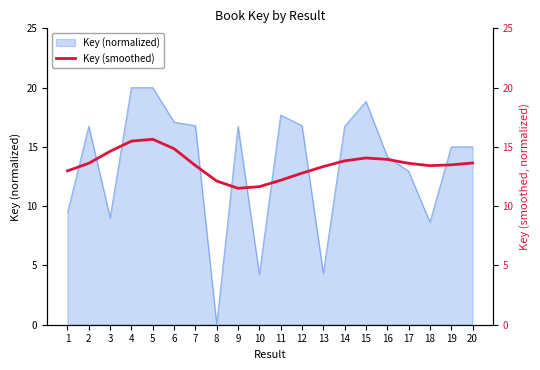

How many lines are shown in the chart?

1